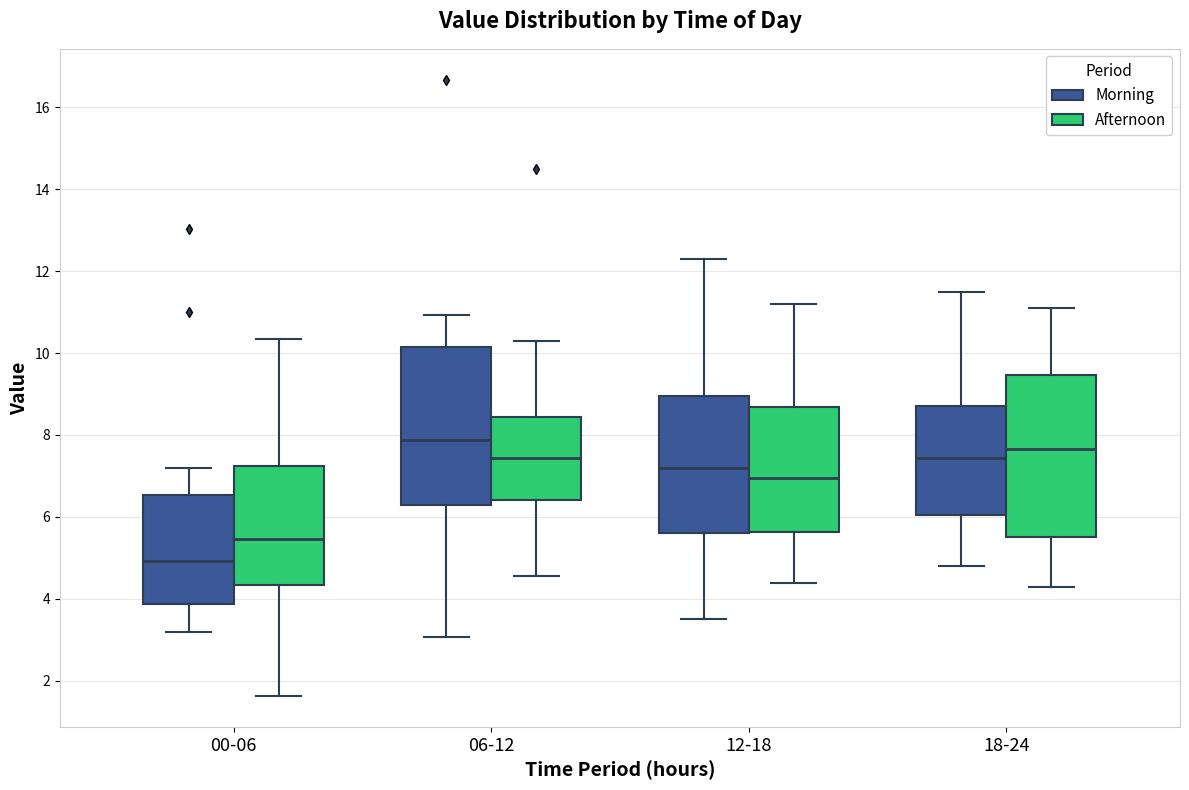

Which box's median line is the highest?

06-12 (Morning)